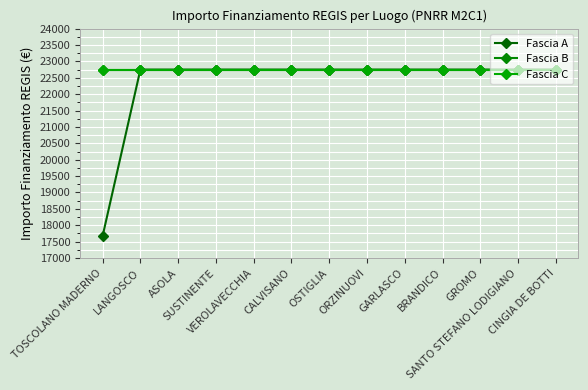

Reading left to right, extract all data points from this chart.

Fascia A: 17674.8	22750.0	22750.0	22750.0	22750.0	22750.0	22750.0	22750.0	22750.0	22750.0	22750.0	22750.0	22750.0
Fascia B: 22750.0	22750.0	22750.0	22750.0	22750.0	22750.0	22750.0	22750.0	22750.0	22750.0	22750.0	22750.0	22750.0
Fascia C: 22750.0	22750.0	22750.0	22750.0	22750.0	22750.0	22750.0	22750.0	22750.0	22750.0	22750.0	22750.0	22750.0